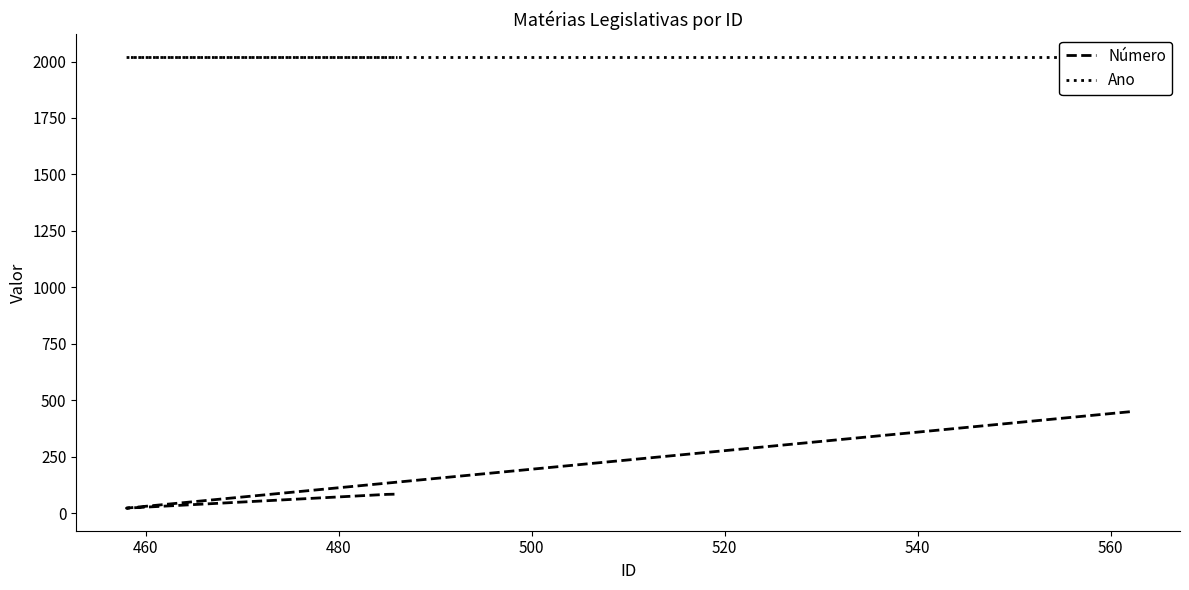

True or false: Ano and Número intersect in this chart.

False